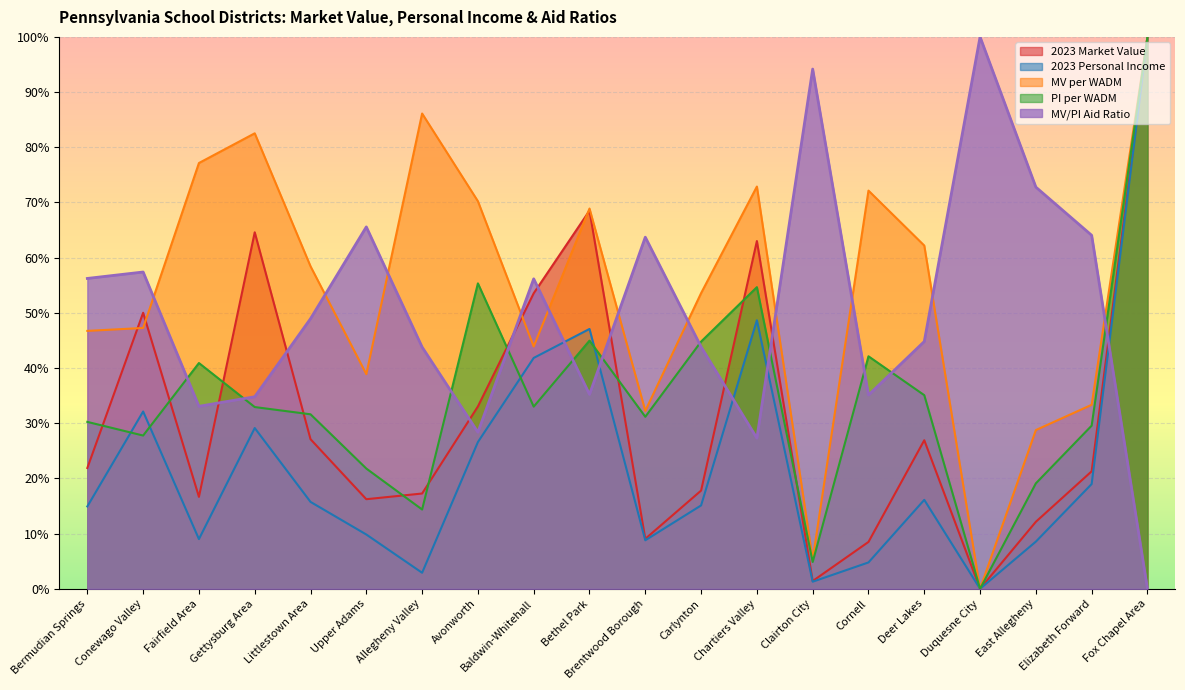

How many times do MV/PI Aid Ratio and PI per WADM cross each other?

11